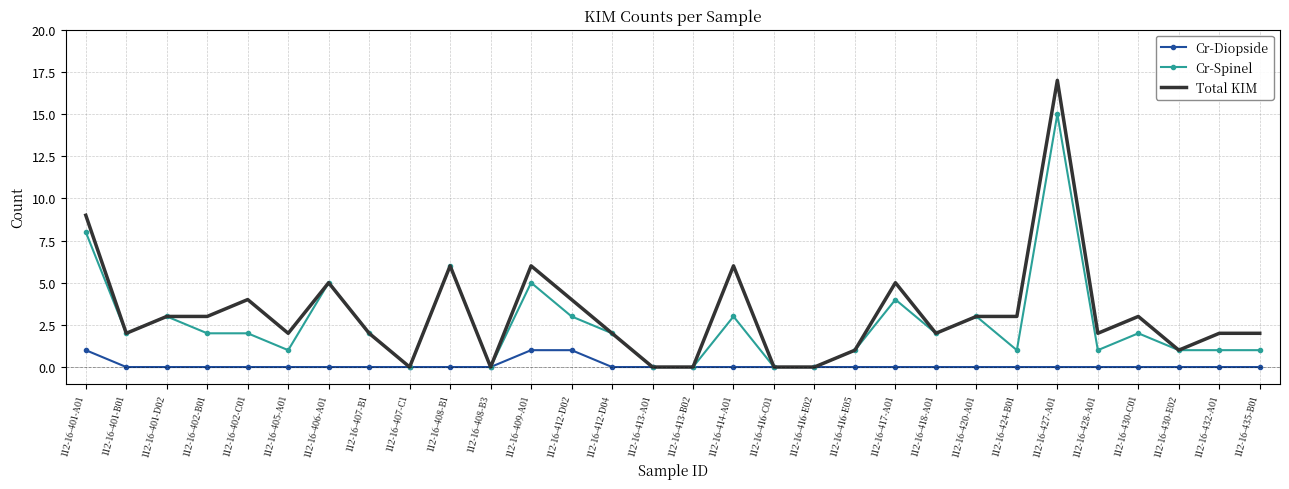

Rank the series by their maximum value, from lowest to highest.

Cr-Diopside, Cr-Spinel, Total KIM